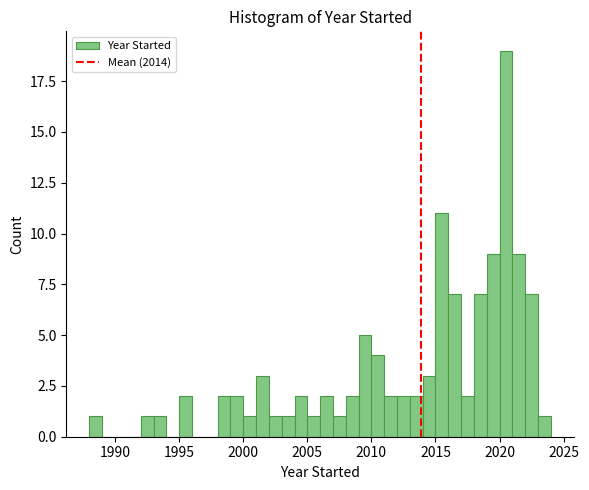

Around what value on the x-axis is the tallest bar? Give the approximate position of its centre, as read against the axis.

2020.5